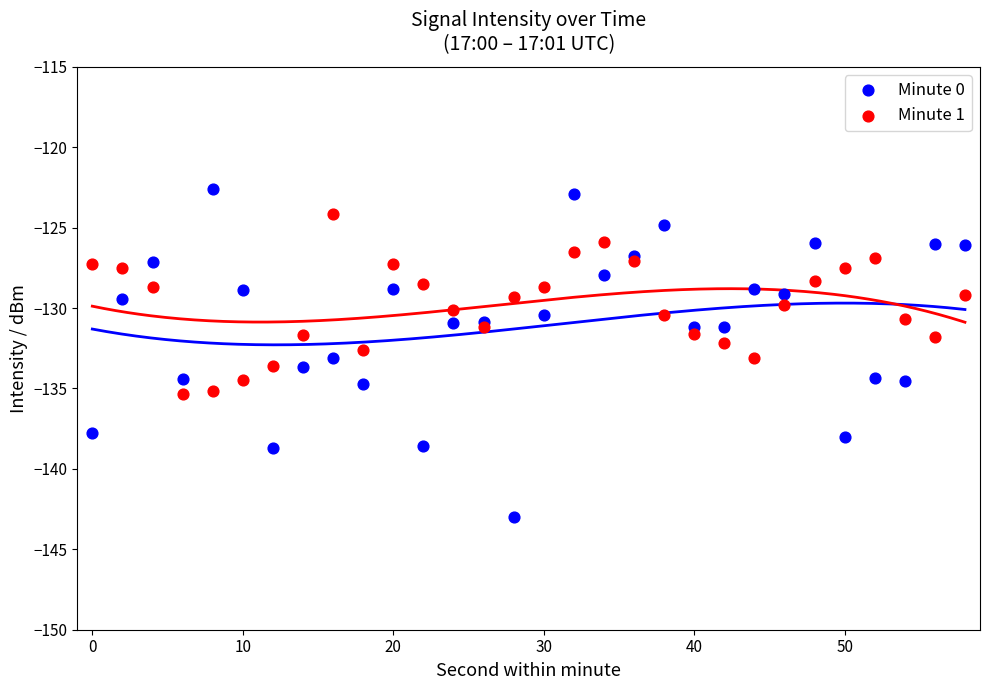

Which series contains the highest Y value?

Minute 0